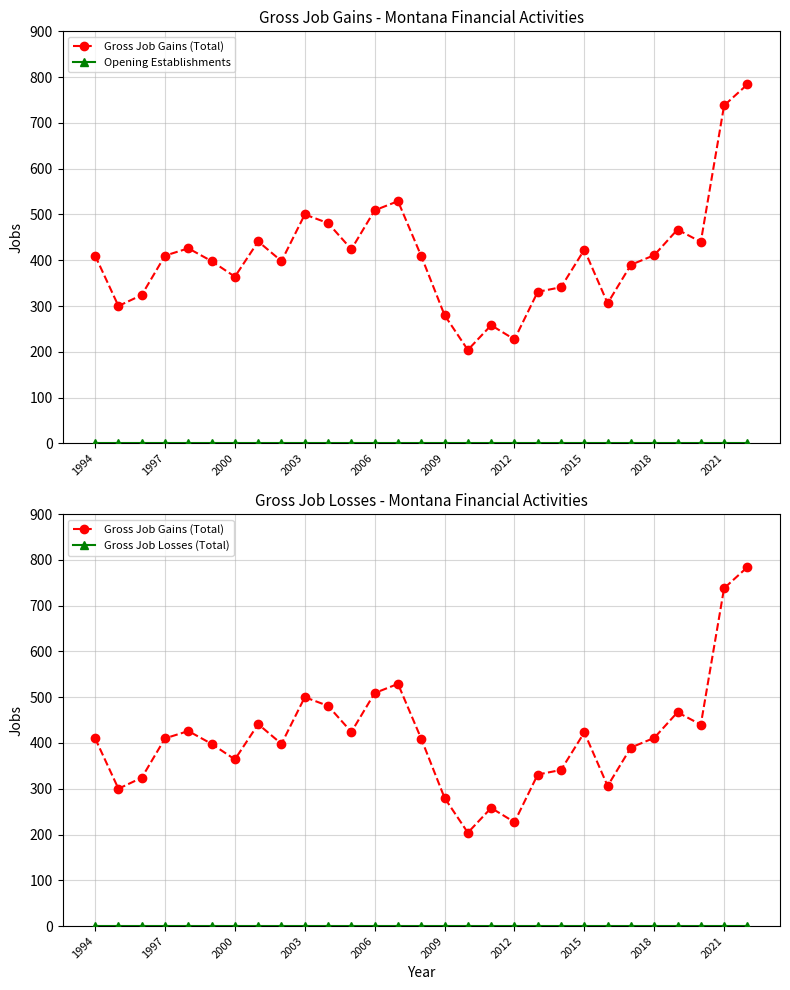

Which label corresponds to the smallest value in the chart?

1994